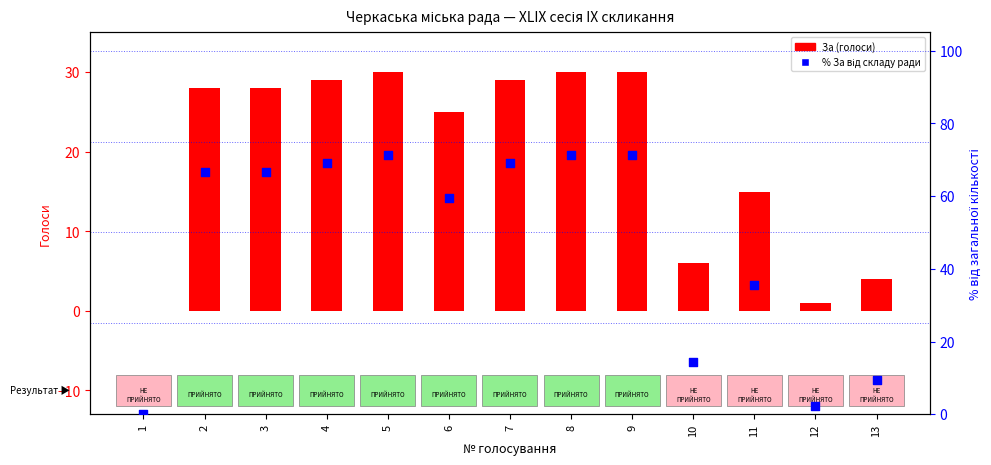

Which series reaches the minimum Y coordinate?

За